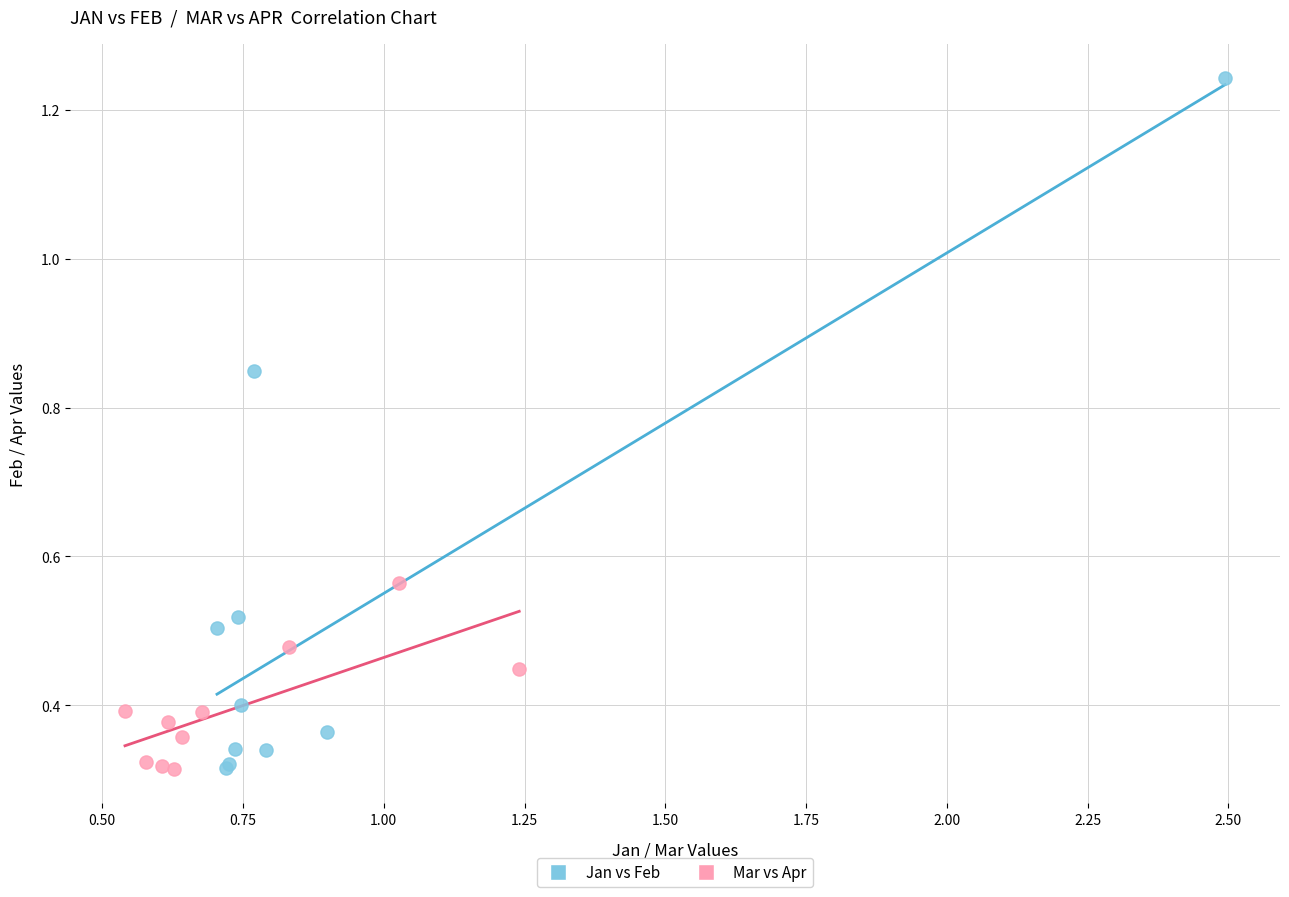

Which series contains the highest Y value?

Jan vs Feb